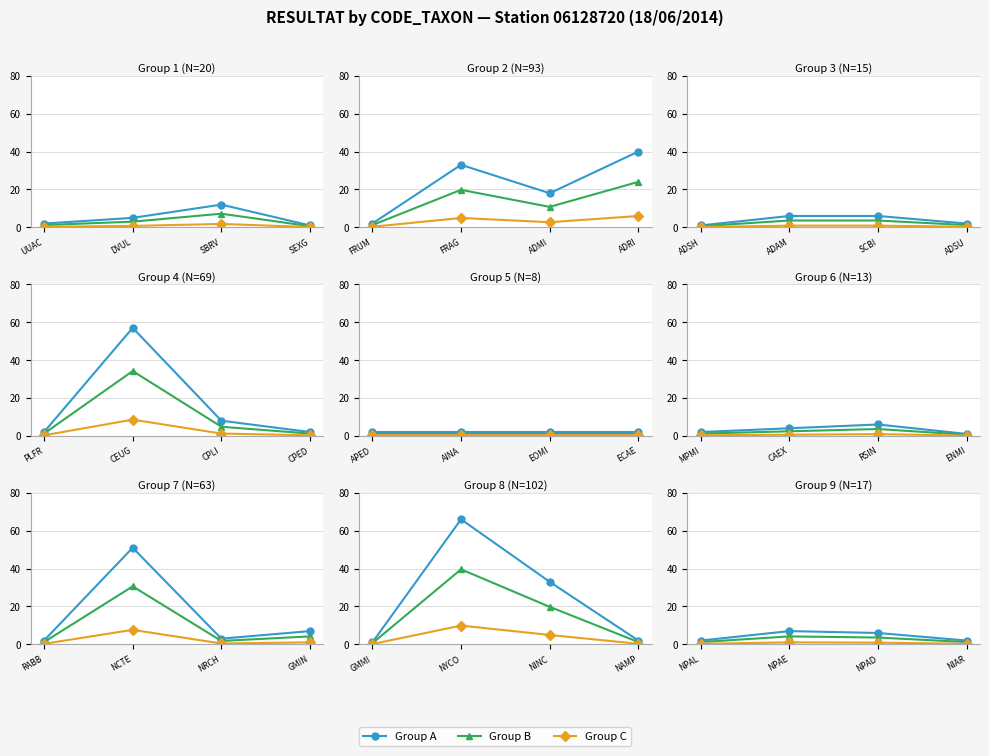

How many lines are shown in the chart?

3